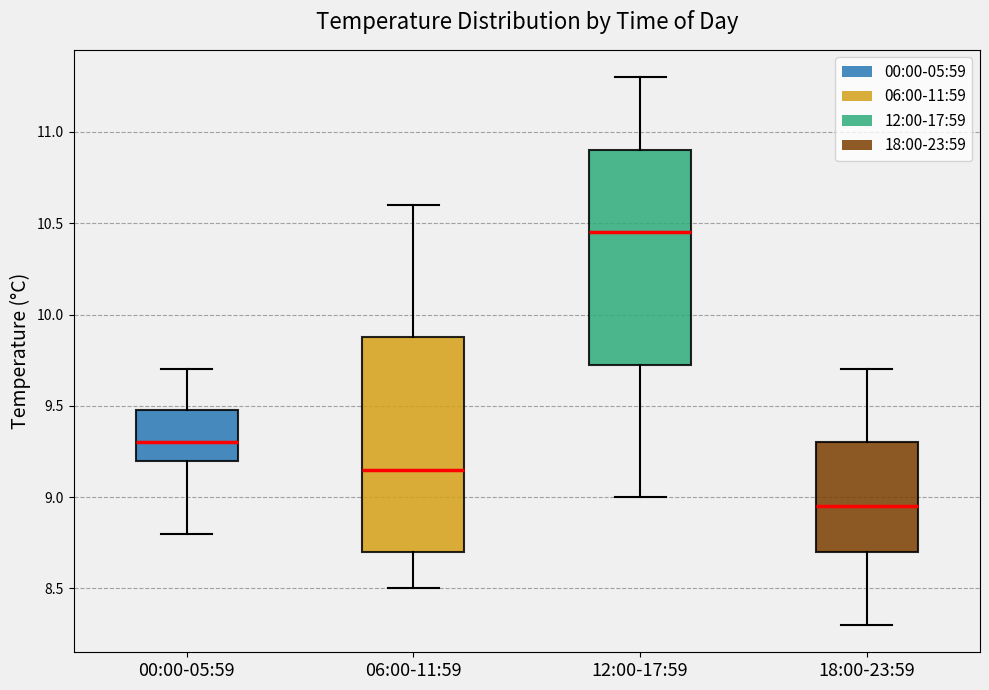

Reading left to right, read every box against the y-axis: the position of its median line, the range the box covers, and the ends of its whiskers. The values are not printed on the chart, so give them approximately, as read against the axis.

00:00-05:59: median 9.30, box 9.20 to 9.50, whiskers 8.80 to 9.70
06:00-11:59: median 9.15, box 8.70 to 9.90, whiskers 8.50 to 10.60
12:00-17:59: median 10.45, box 9.75 to 10.90, whiskers 9.00 to 11.30
18:00-23:59: median 8.95, box 8.70 to 9.30, whiskers 8.30 to 9.70